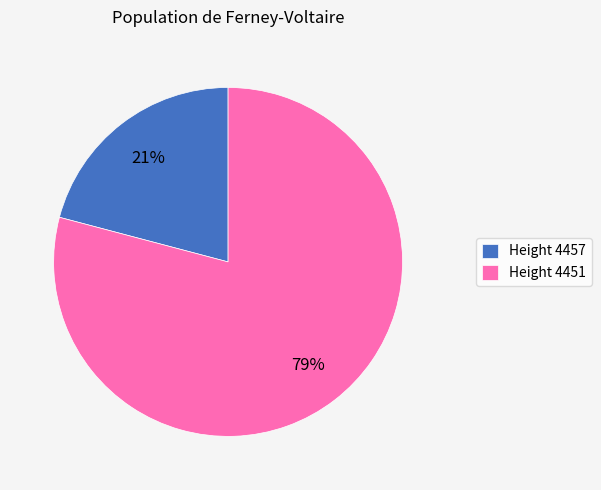

To the nearest percent, what portion does Height 4451 represent?

79%